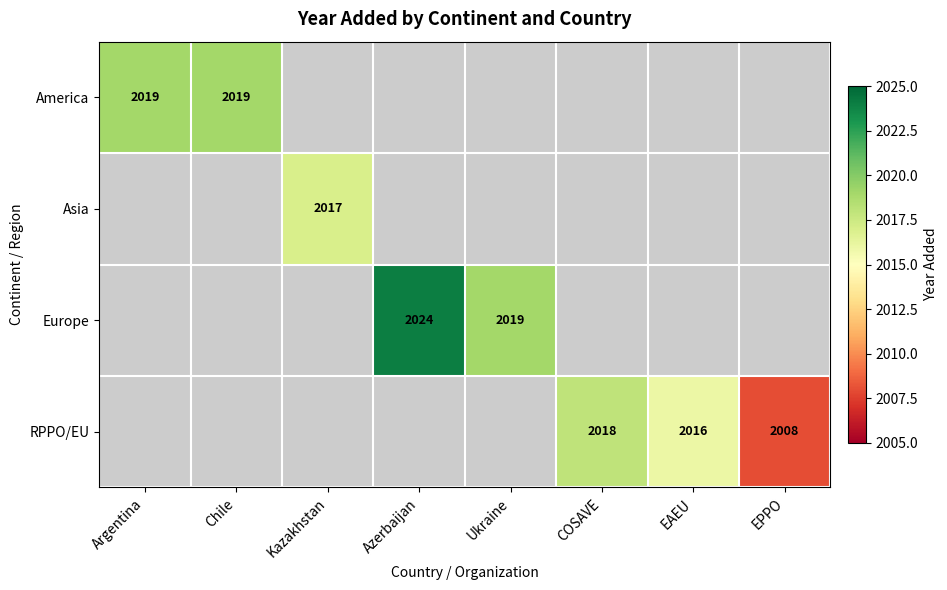

The value of America at Chile is 949. True or false?

False